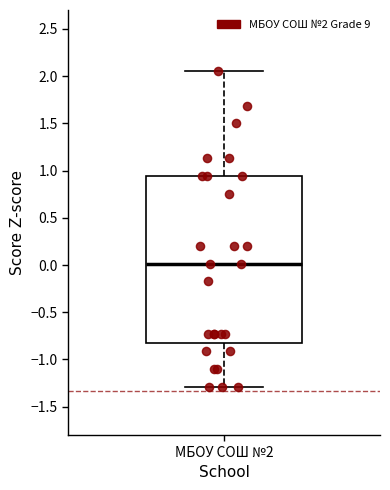

Read this box plot against the y-axis: the position of the median line, the range covered by the box, and the ends of both whiskers. The values are not printed on the chart, so give them approximately, as read against the axis.

median 0.00, box -0.80 to 0.95, whiskers -1.30 to 2.05